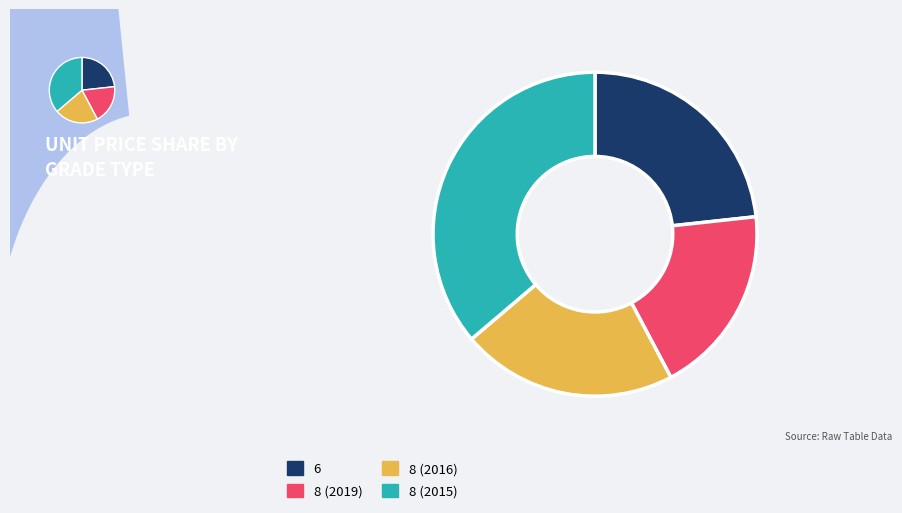

Approximately how many times larger is the value at 6 compared to 8 (2019)?

1.2